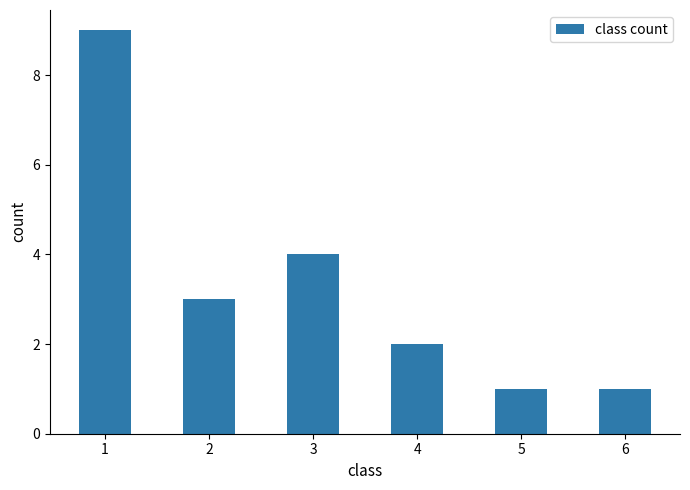

At which label is the value closest to 5?

3